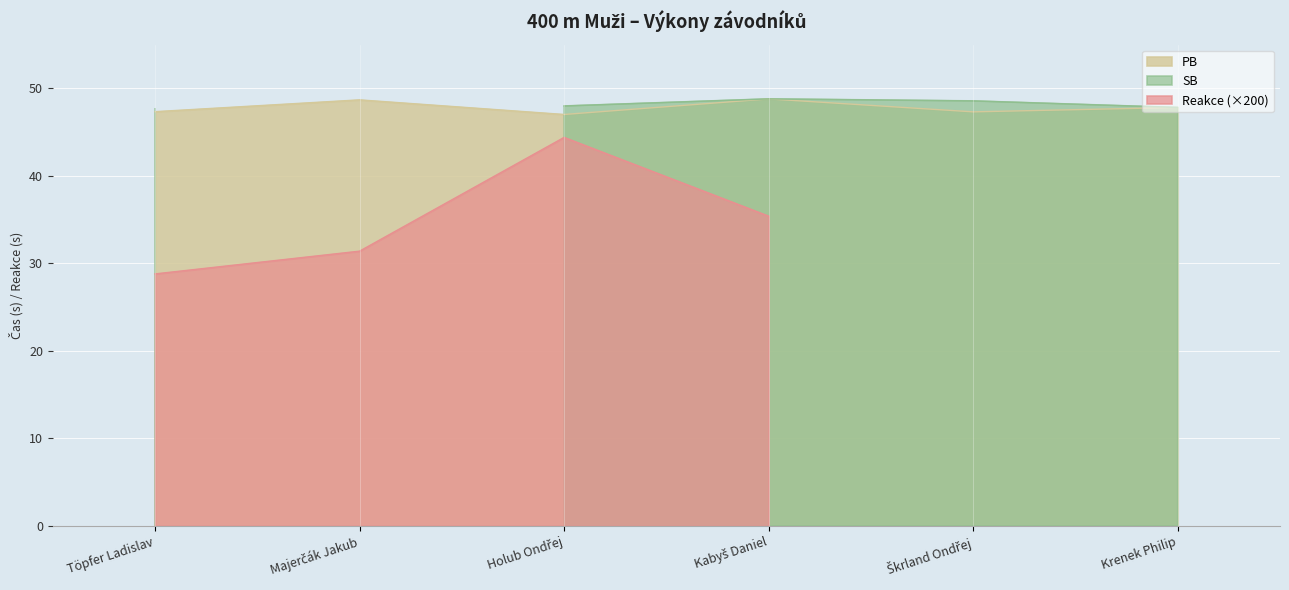

How many positive values does the SB series have?

5